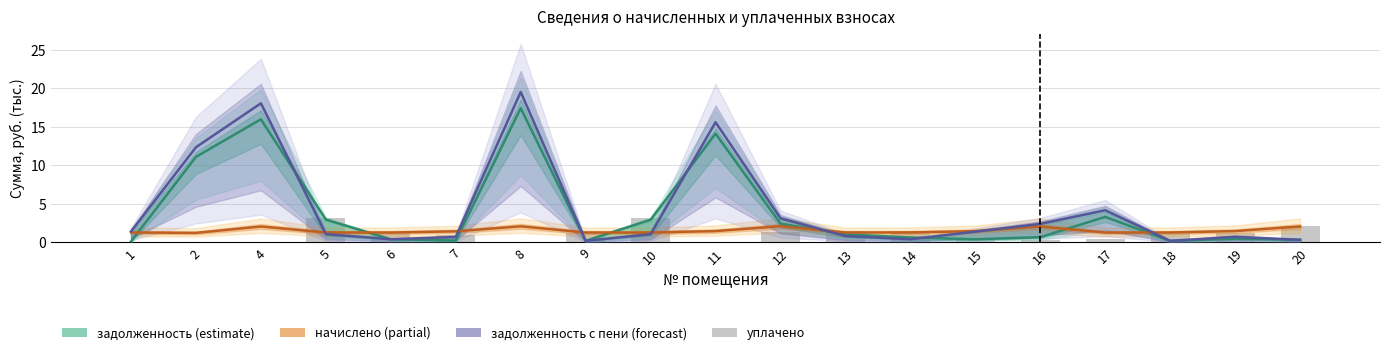

Is it true that уплачено equals 0.2 at 16?

False